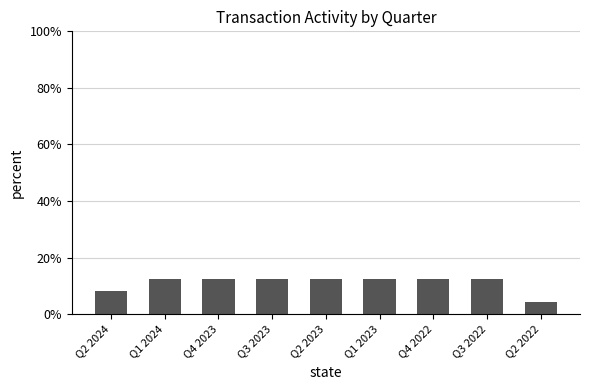

The chart shows a value of 4.9 at Q2 2023. True or false?

False